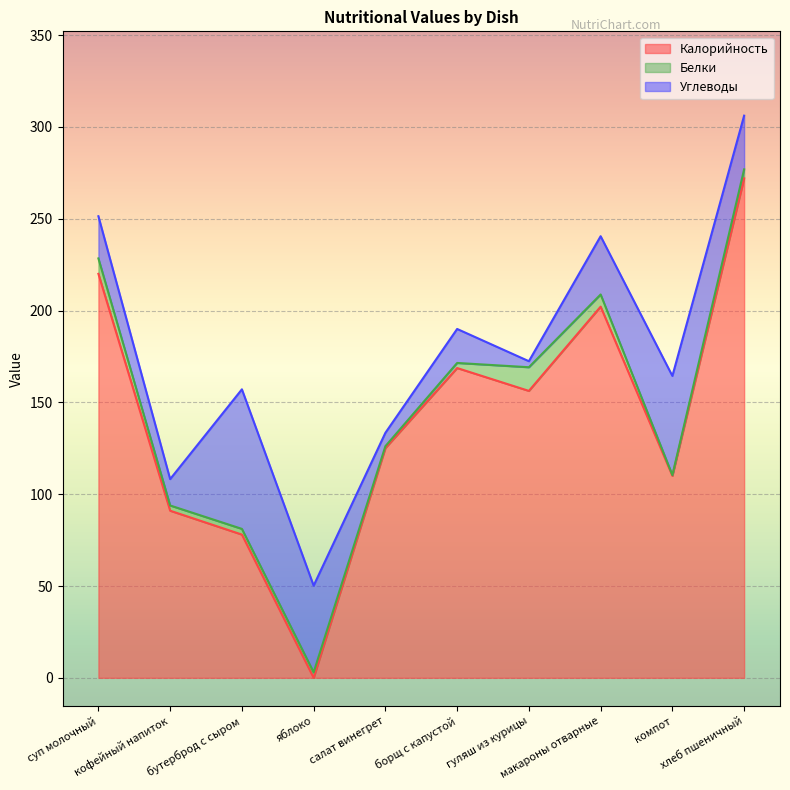

Reading left to right, list all the values displayed in this chart.

Калорийность: 220.0	91.0	78.0	0.0	125.1	168.7	156.2	202.1	110.0	272.0
Белки: 8.4	2.9	3.1	3.0	1.0	2.8	12.9	6.6	0.4	4.9
Углеводы: 23.0	14.4	76.0	47.2	7.3	18.5	3.3	31.7	54.0	29.2